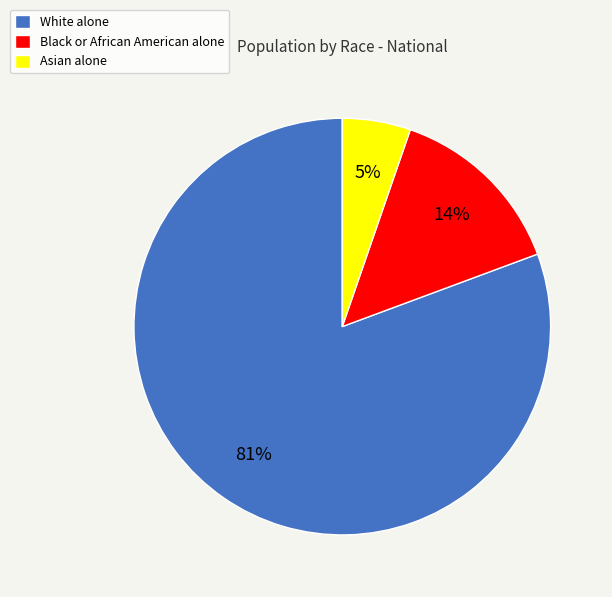

What is the largest slice in the pie chart?

White alone